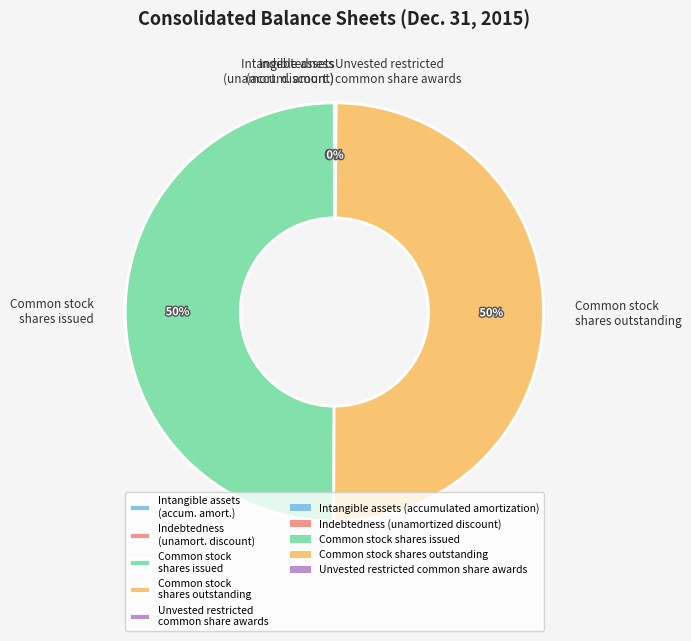

To the nearest percent, what portion does Common stock shares outstanding represent?

50%